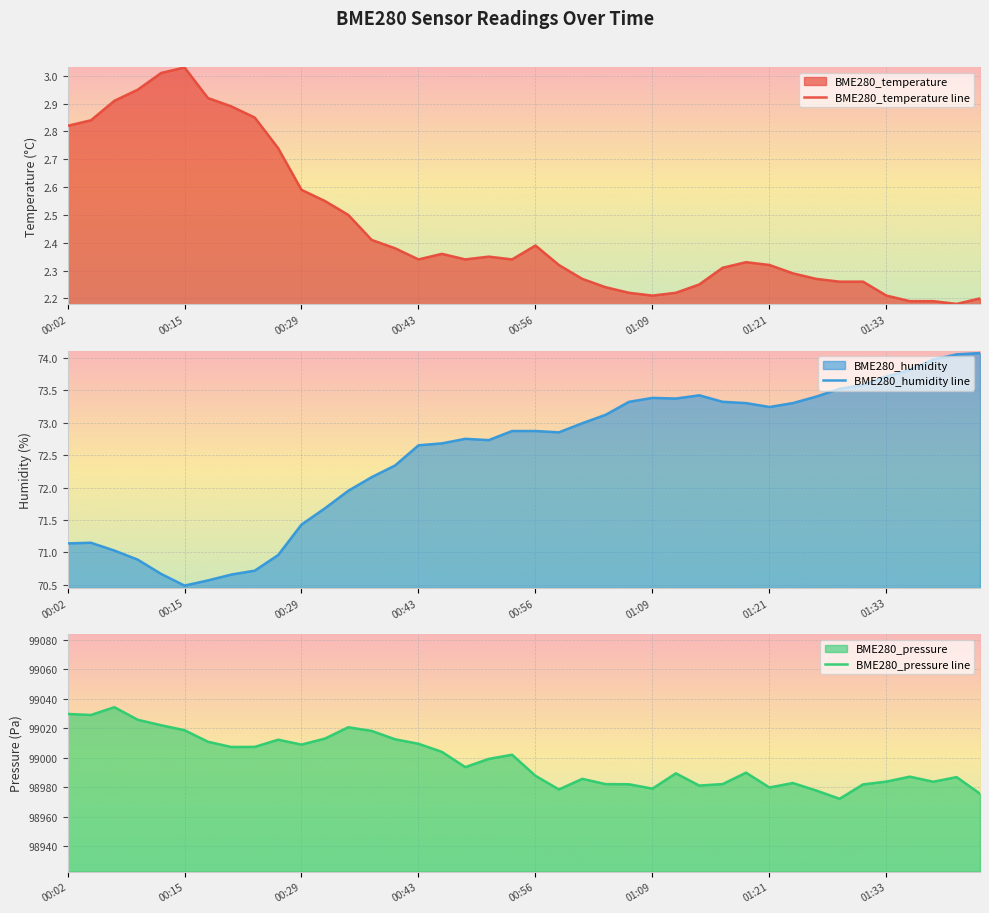

Which category has the highest value in the BME280_temperature line series?

00:15